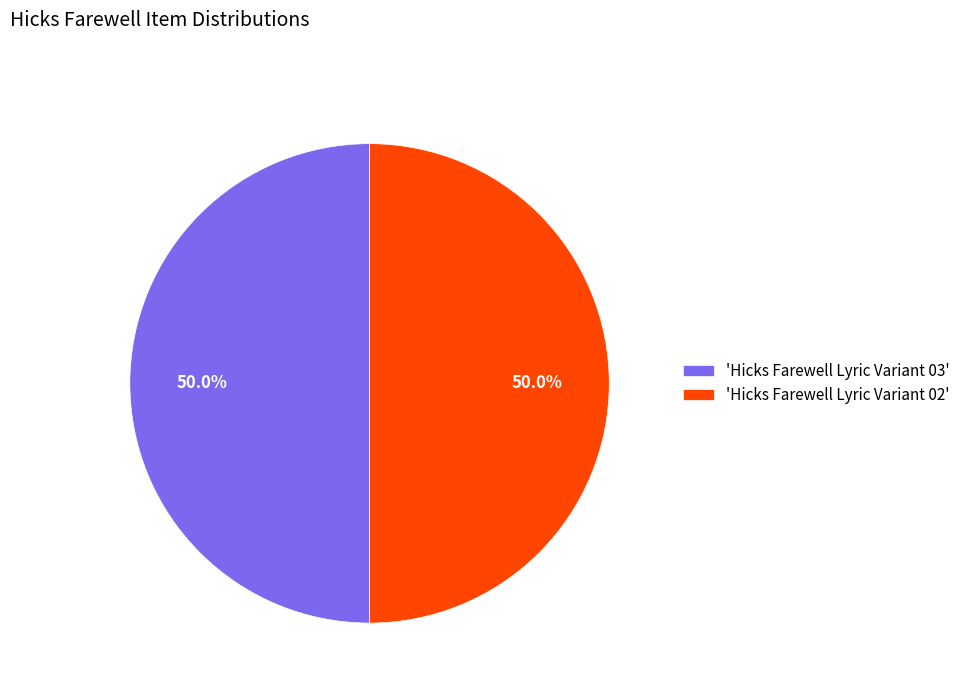

What is the ratio of the value at 'Hicks Farewell Lyric Variant 02' to the value at 'Hicks Farewell Lyric Variant 03'?

1.0